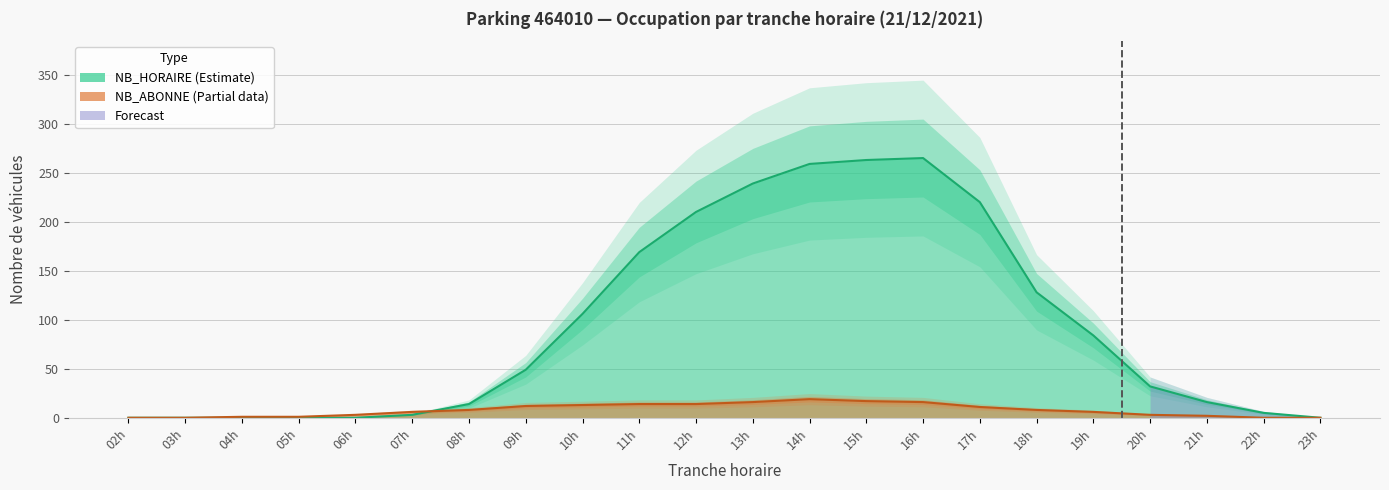

Reading right to left, transcribe all the data shown in this chart.

NB_HORAIRE: 0	5	16	32	84	128	220	265	263	259	239	210	169	106	49	14	3	0	0	0	0	0
NB_ABONNE: 0	0	2	3	6	8	11	16	17	19	16	14	14	13	12	8	6	3	1	1	0	0